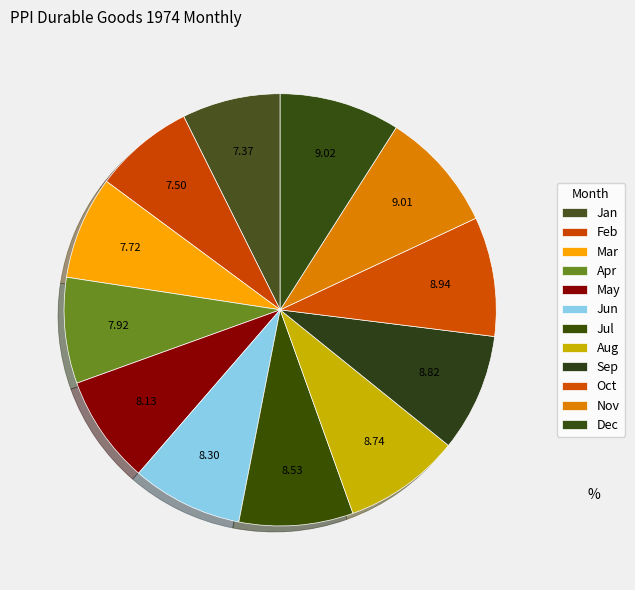

Is there any slice that represents more than half of the pie?

No